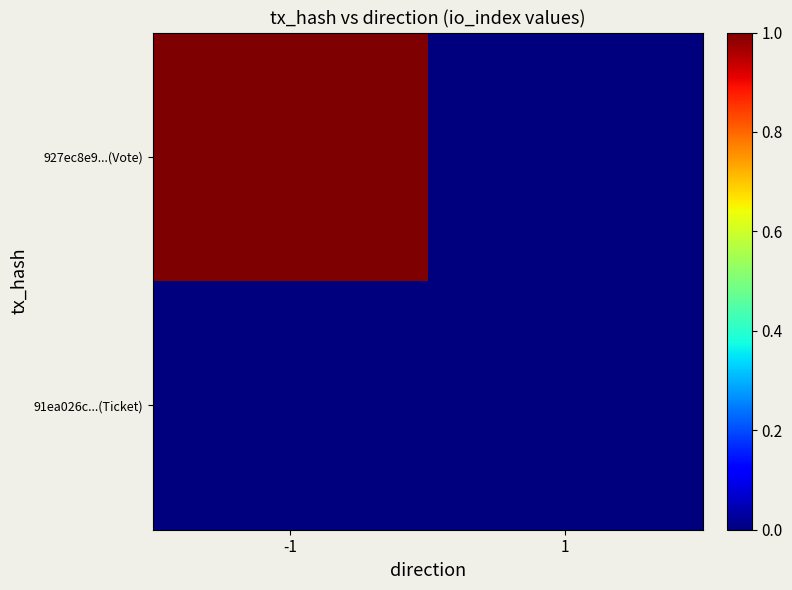

How many series are shown in this chart?

2